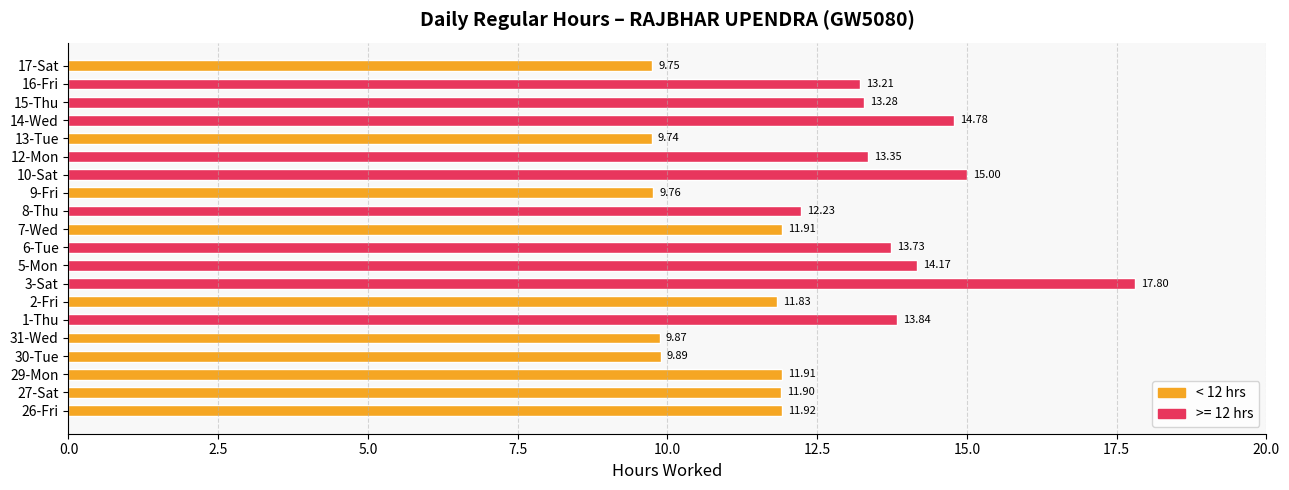

What is the sum of all values?

249.9